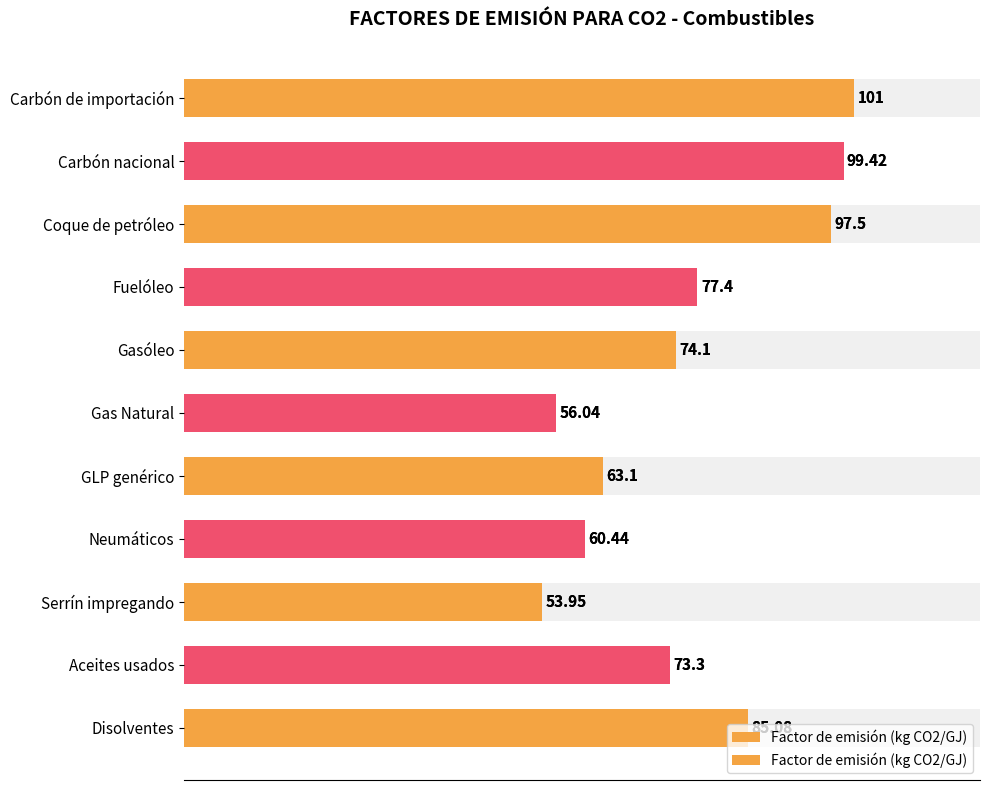

What is the average value?

76.5